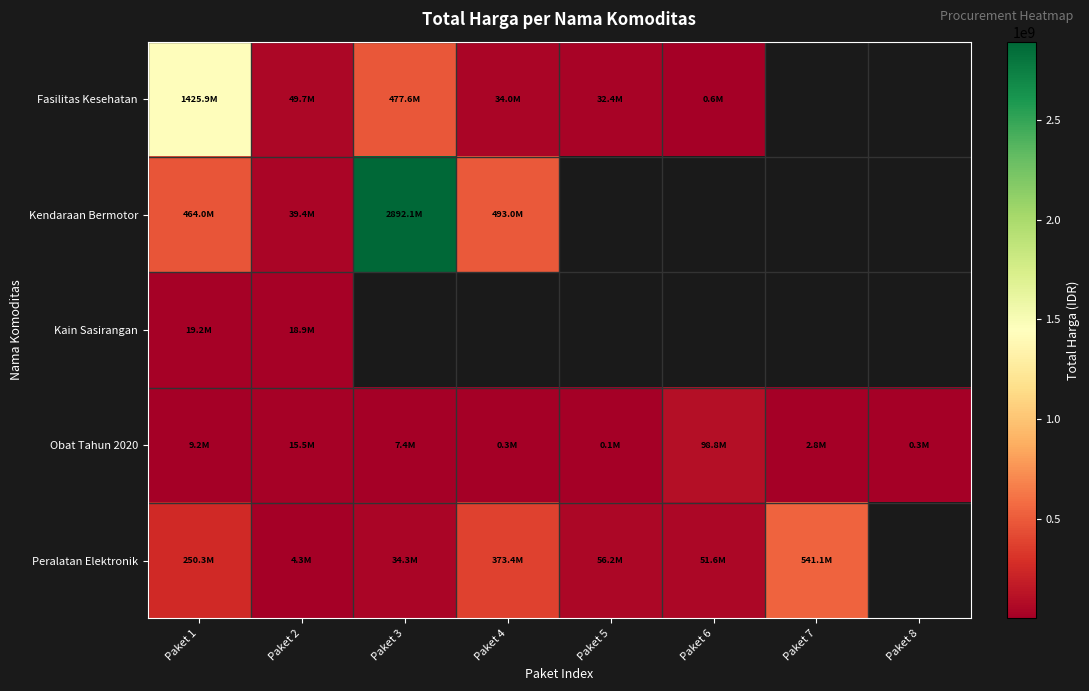

How many data points in Peralatan Elektronik are less than 250350000?

4